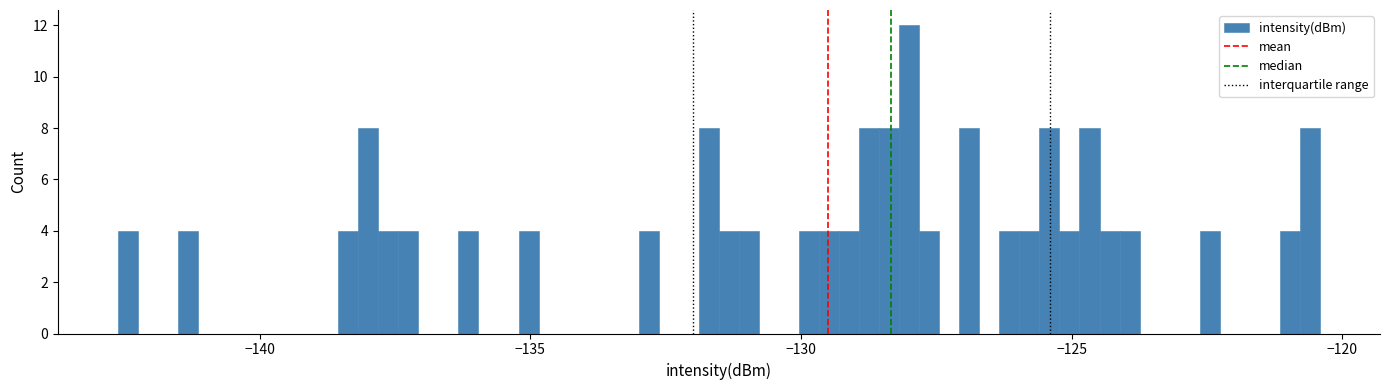

Read against the x-axis, roughly where is the centre of the tallest bar?

-128.0